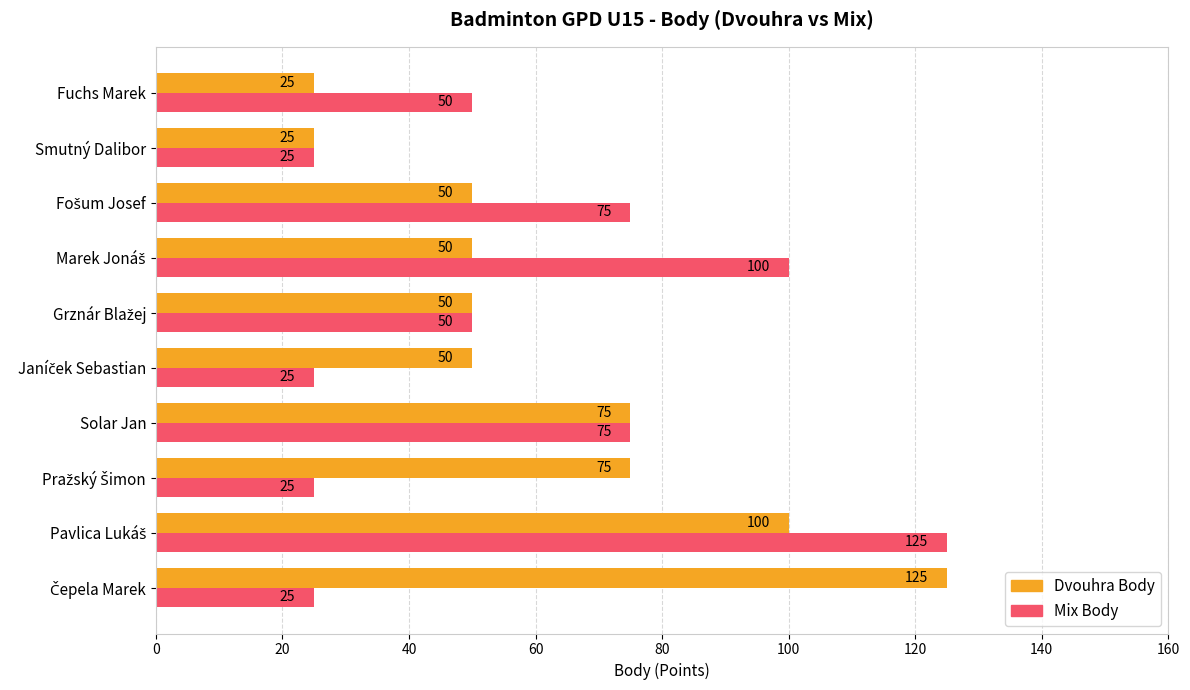

What is the maximum value for Dvouhra Body?

125